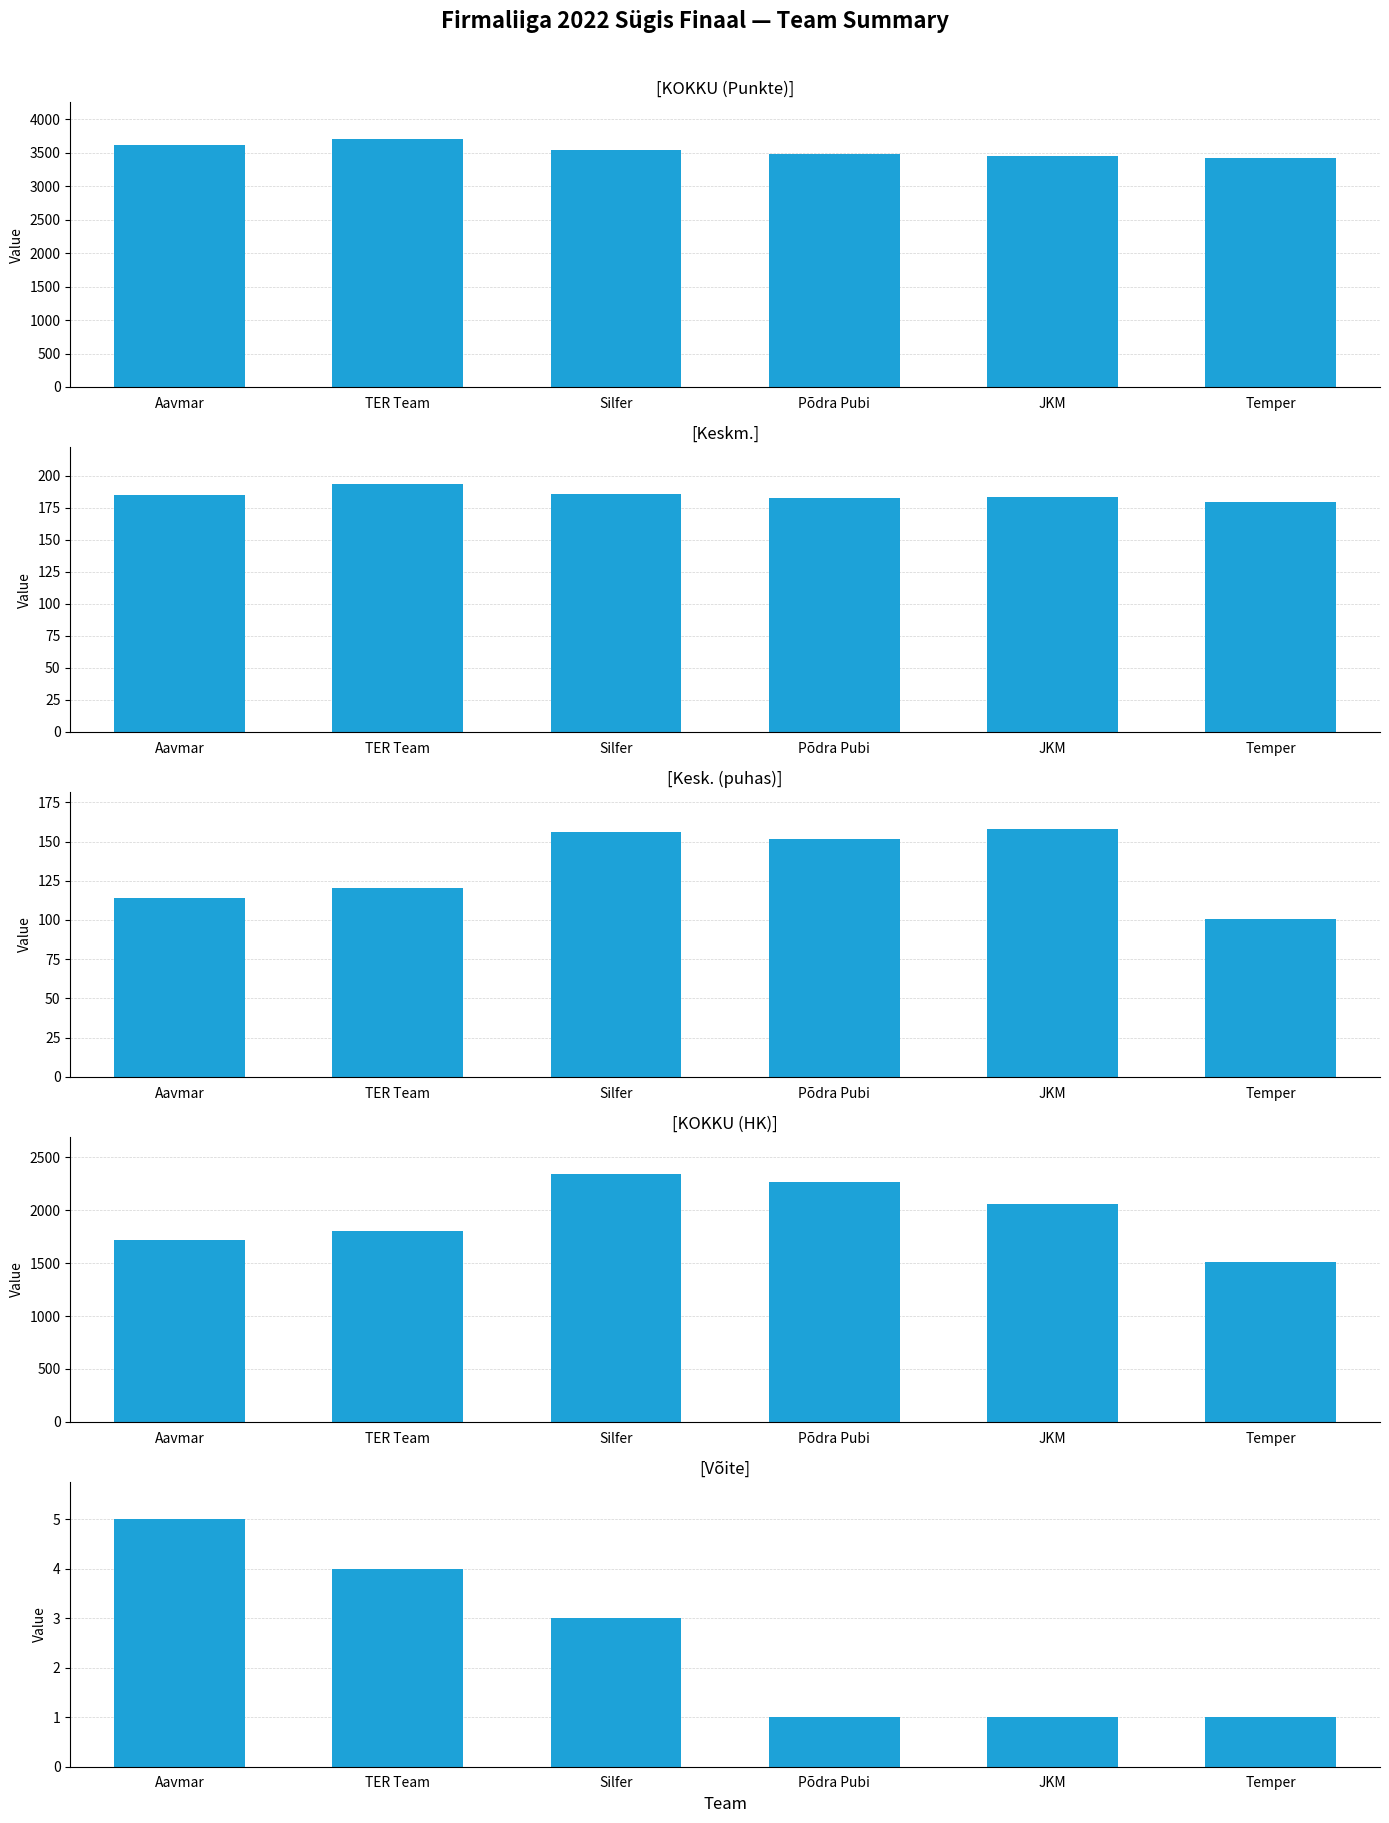

The value of Võite at Silfer is 1.9. True or false?

False